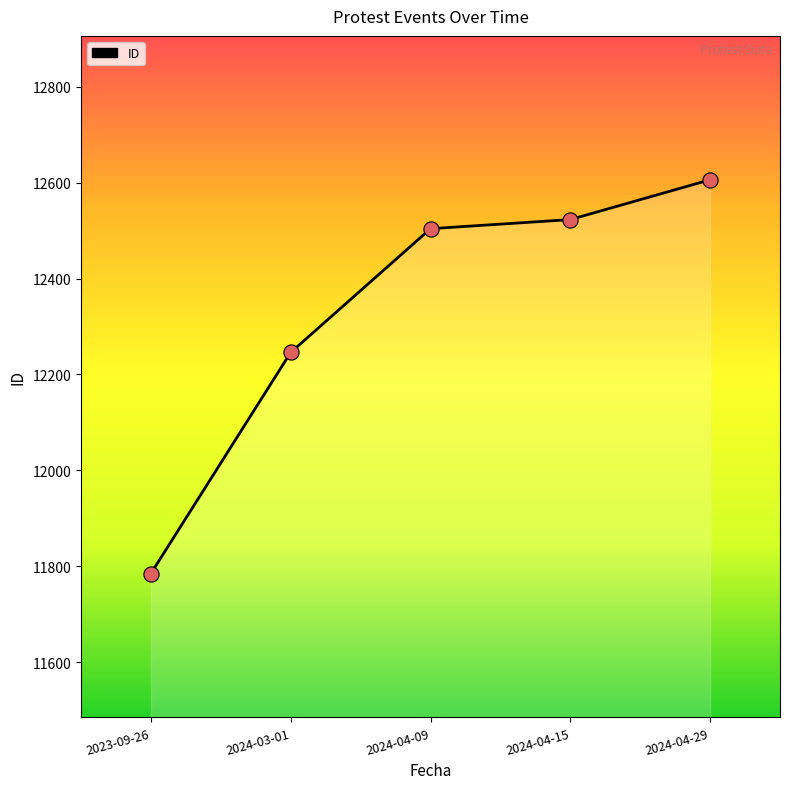

What is the change in value from 2024-04-09 to 2024-04-29?

+102